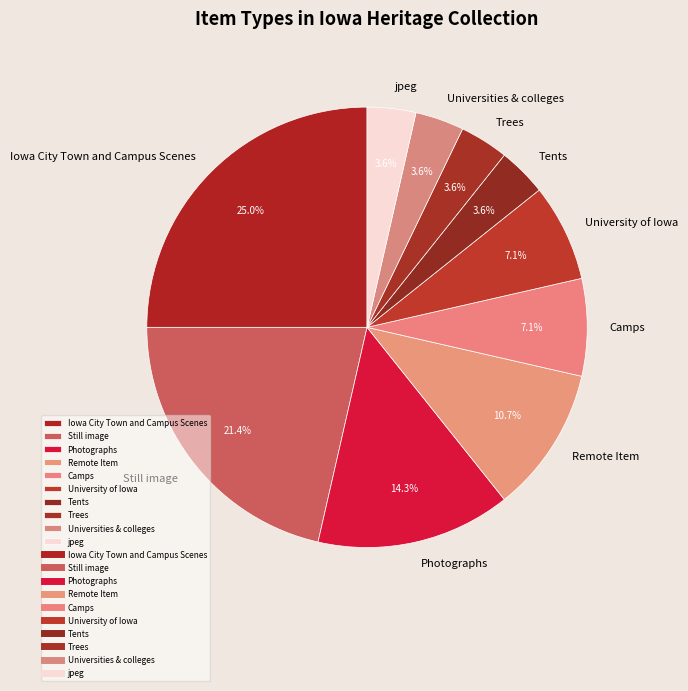

What is the largest slice in the pie chart?

Iowa City Town and Campus Scenes